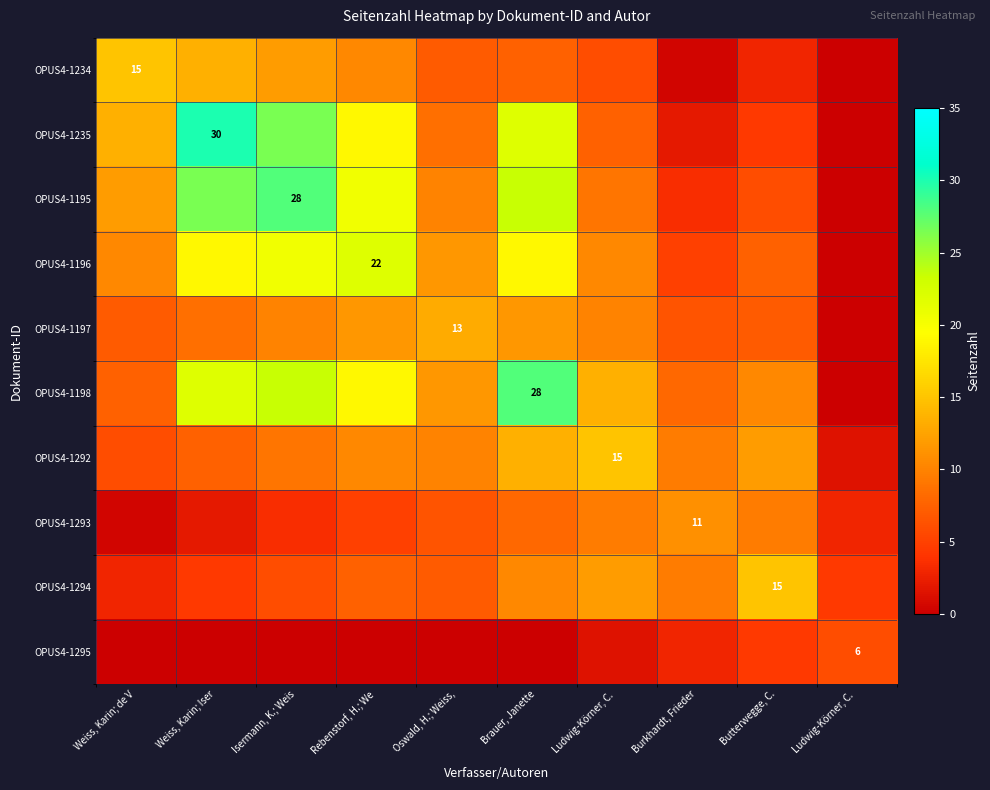

List the labels in order of OPUS4-1294 value, largest first.

Butterwegge, C., Ludwig-Körner, C., Brauer, Janette, Burkhardt, Frieder, Rebenstorf, H.; We, Oswald, H.; Weiss,, Isermann, K.; Weis, Weiss, Karin; Iser, Ludwig-Körner, C., Weiss, Karin; de V